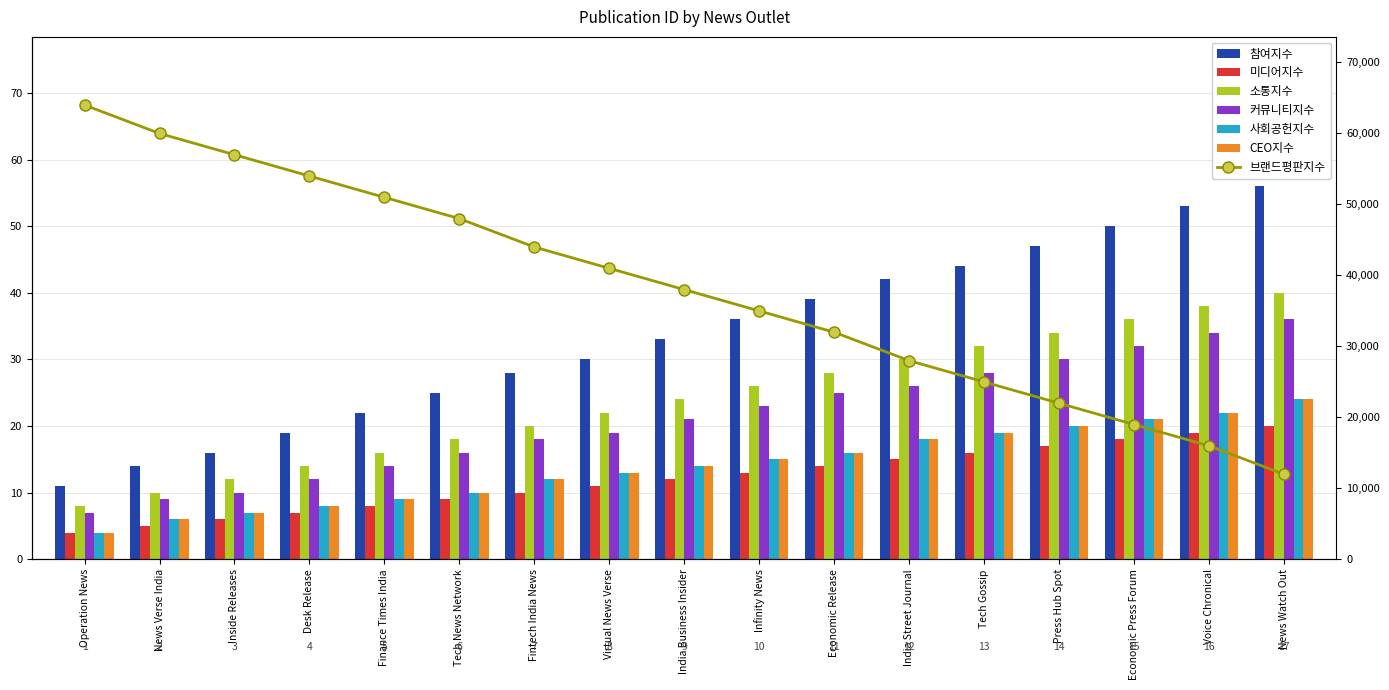

What is the change in value from India Street Journal to Tech Gossip?

+1